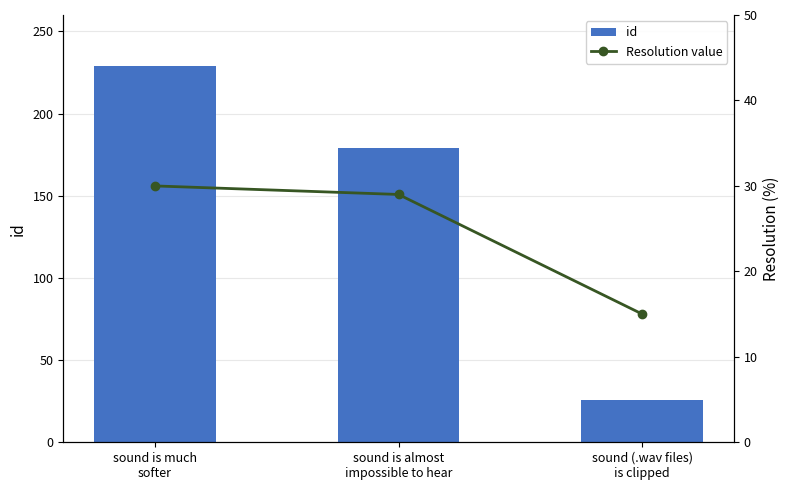

At sound (.wav files)
is clipped, list the series in order from largest to smallest.

id, Resolution value